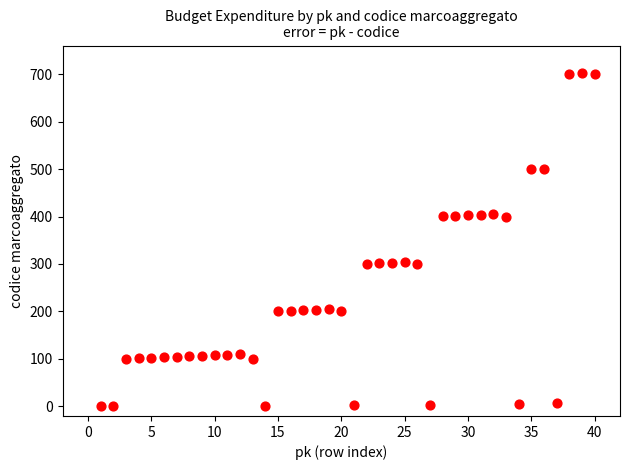

What is the range of Y values (max minus min)?

702